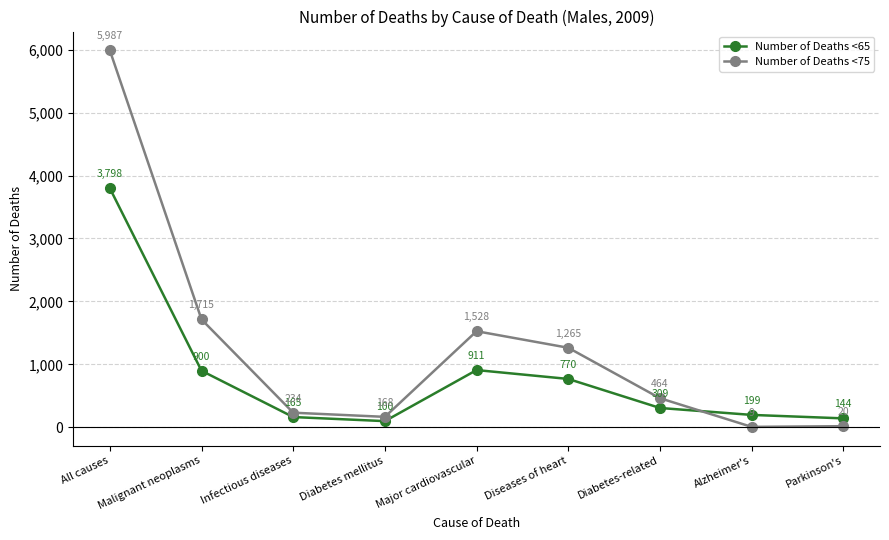

Which series has the largest range (max minus min)?

Number of Deaths <75